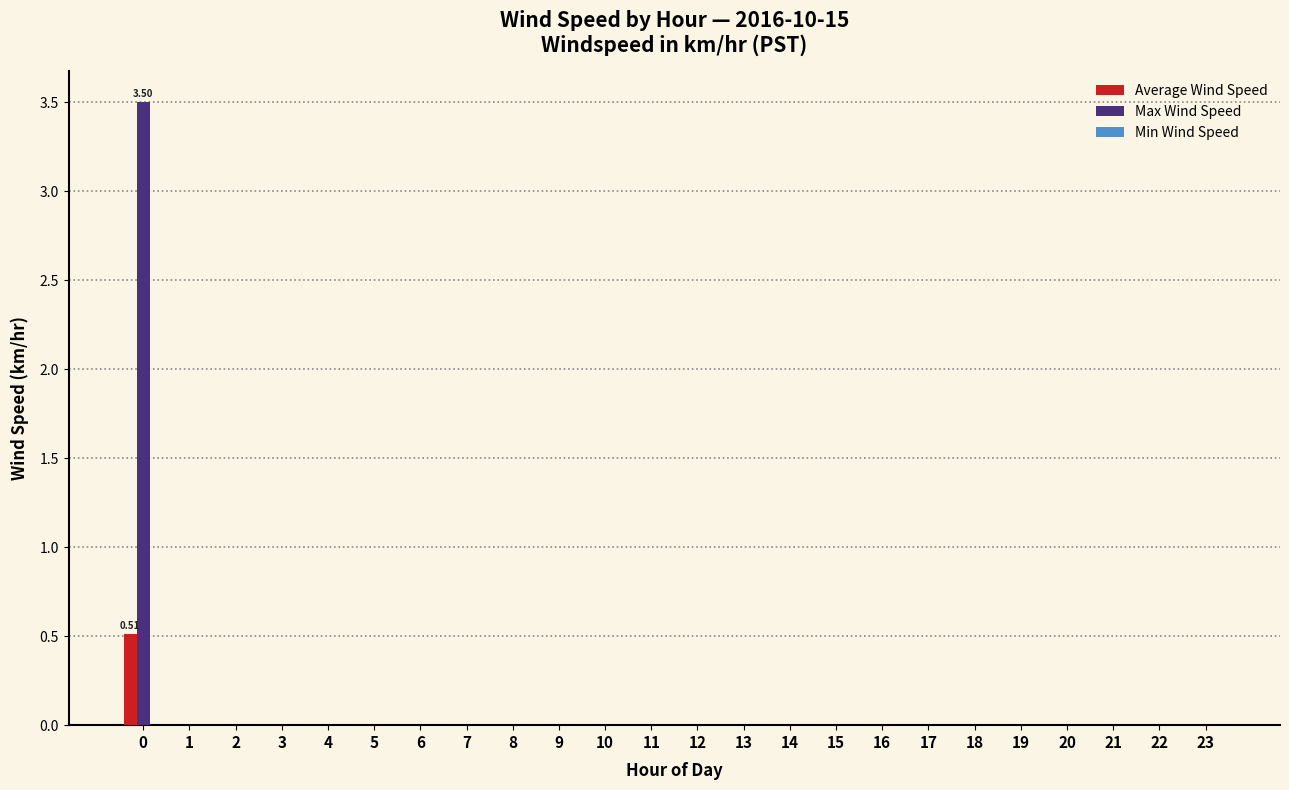

How many data points does each series have?

24